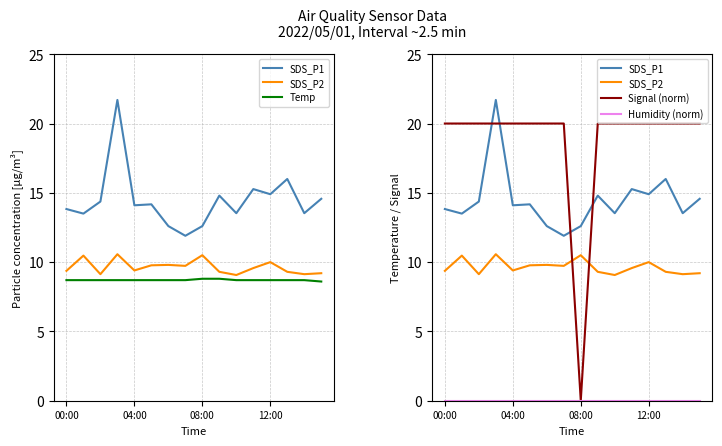

How many lines are shown in the chart?

5